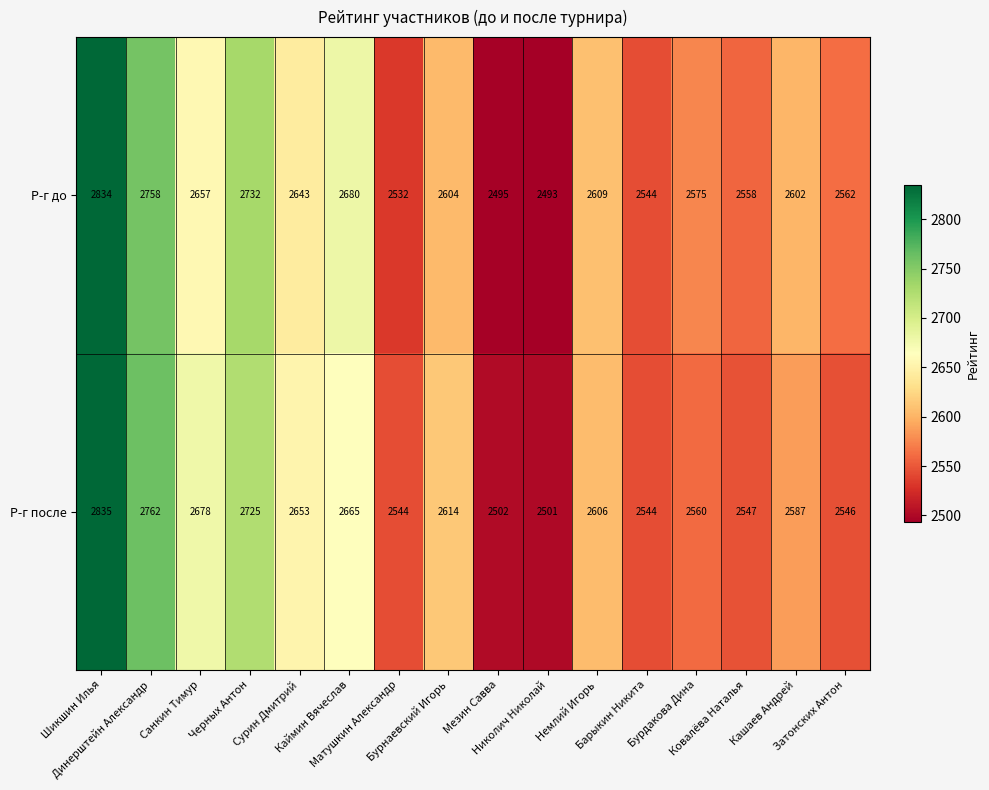

What is the smallest value displayed?

2493